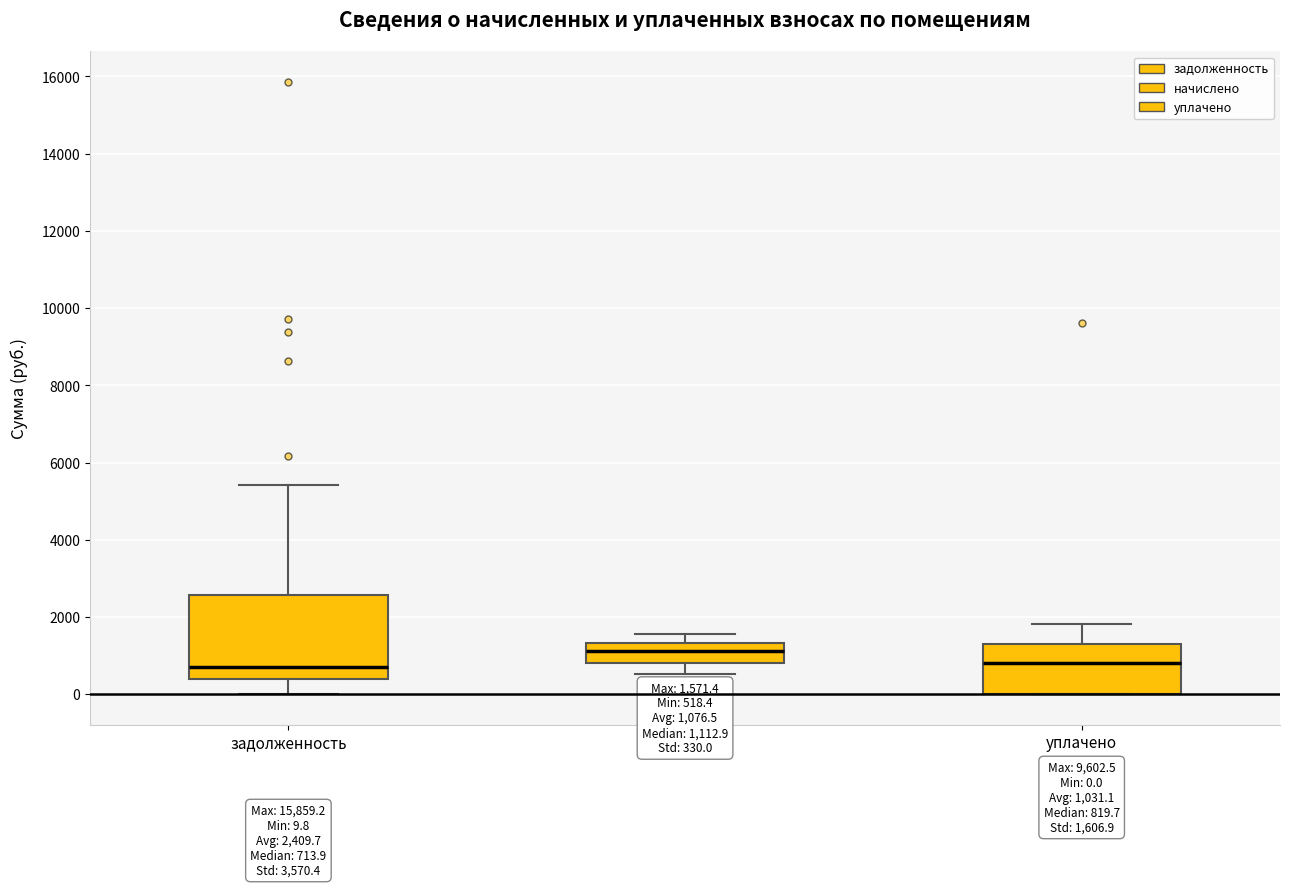

Which box has the highest median line?

начислено